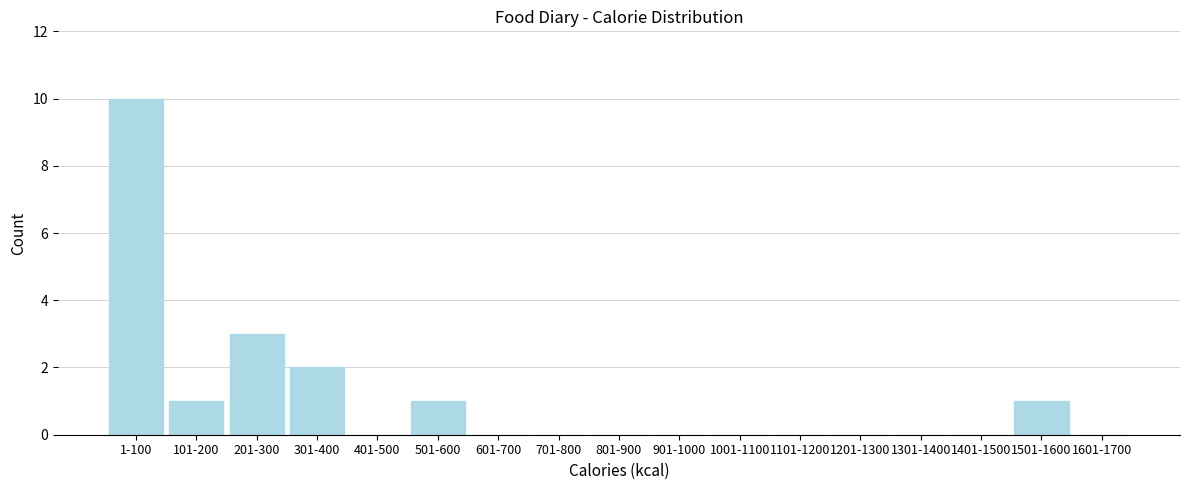

Reading left to right, transcribe all the data shown in this chart.

1-100=10	101-200=1	201-300=3	301-400=2	401-500=0	501-600=1	601-700=0	701-800=0	801-900=0	901-1000=0	1001-1100=0	1101-1200=0	1201-1300=0	1301-1400=0	1401-1500=0	1501-1600=1	1601-1700=0